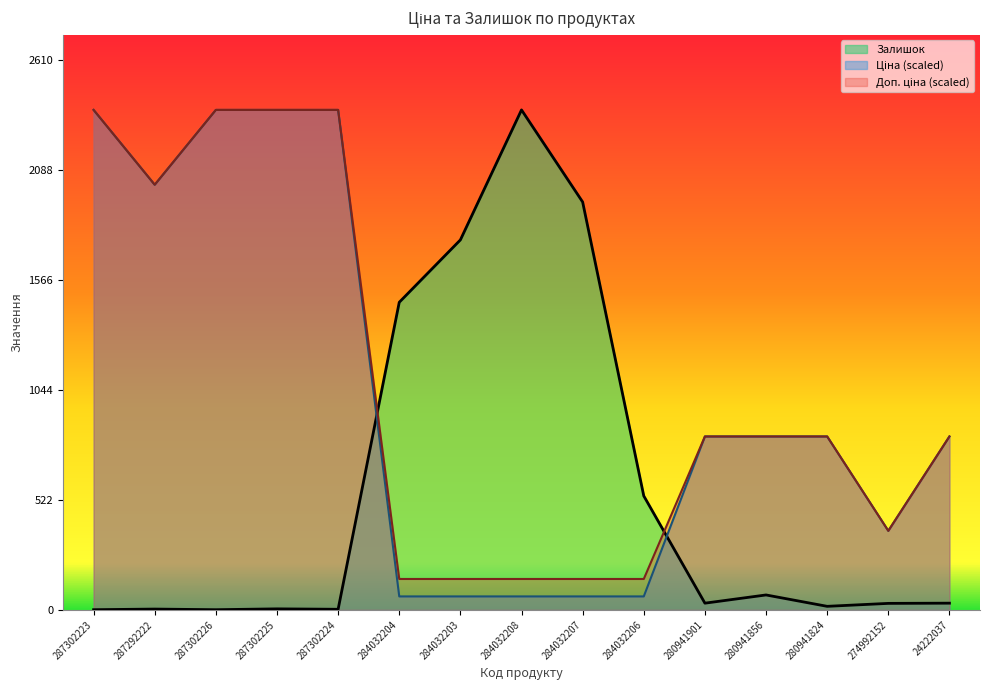

How many values in the Доп. ціна series exceed 823?

9